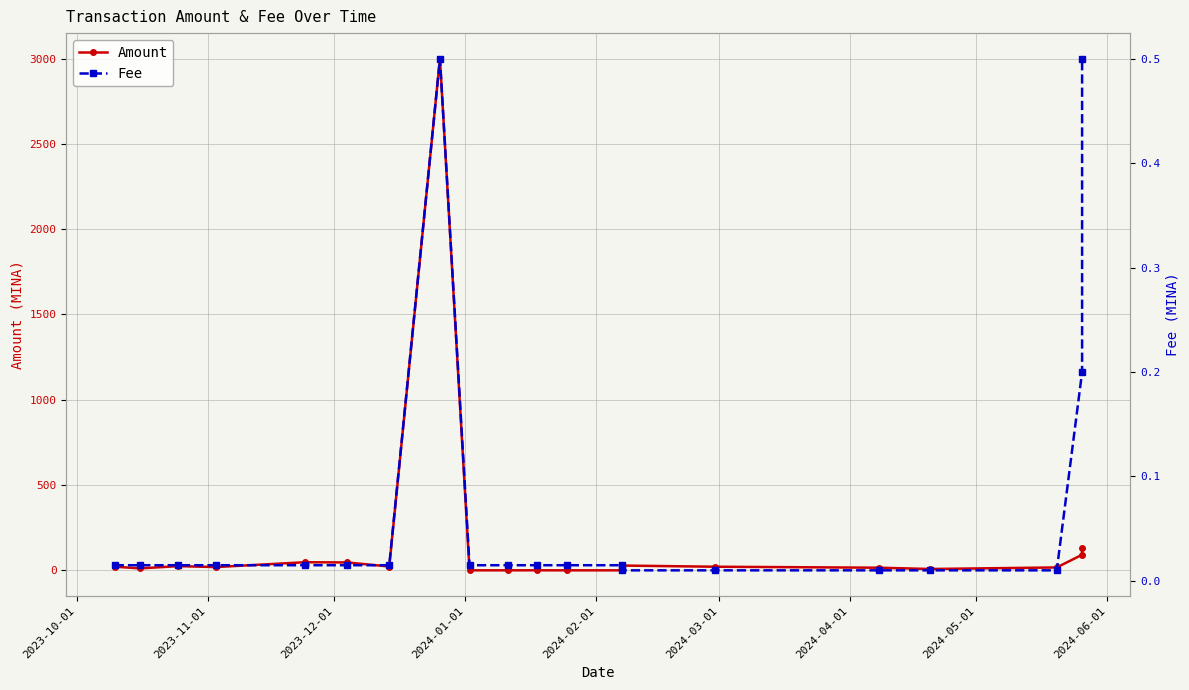

What is the greatest value displayed?

2999.3